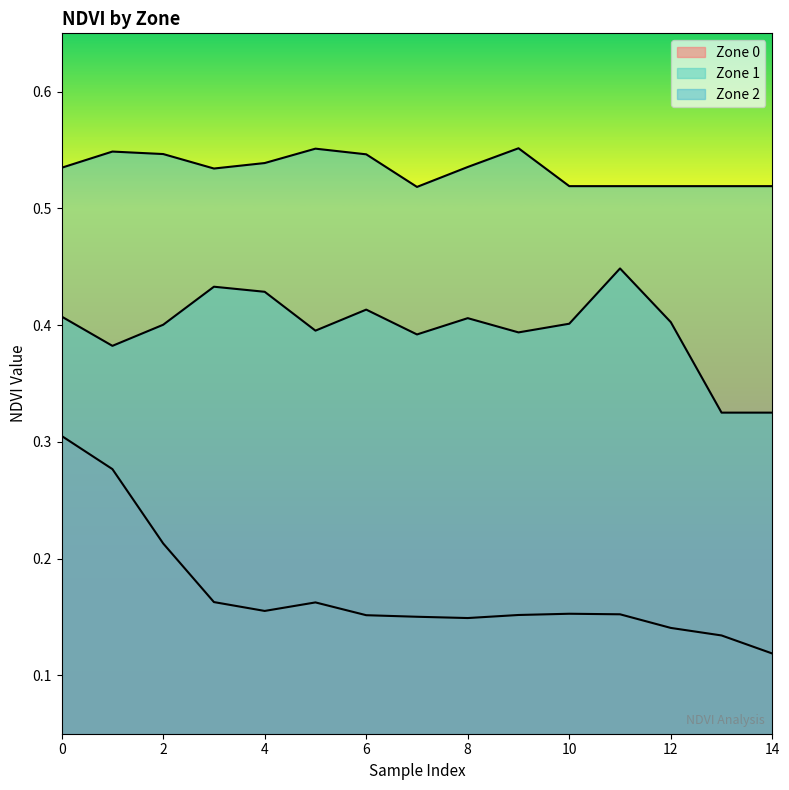

What is the value of the Zone 2 point at the 11th from the left?

0.5